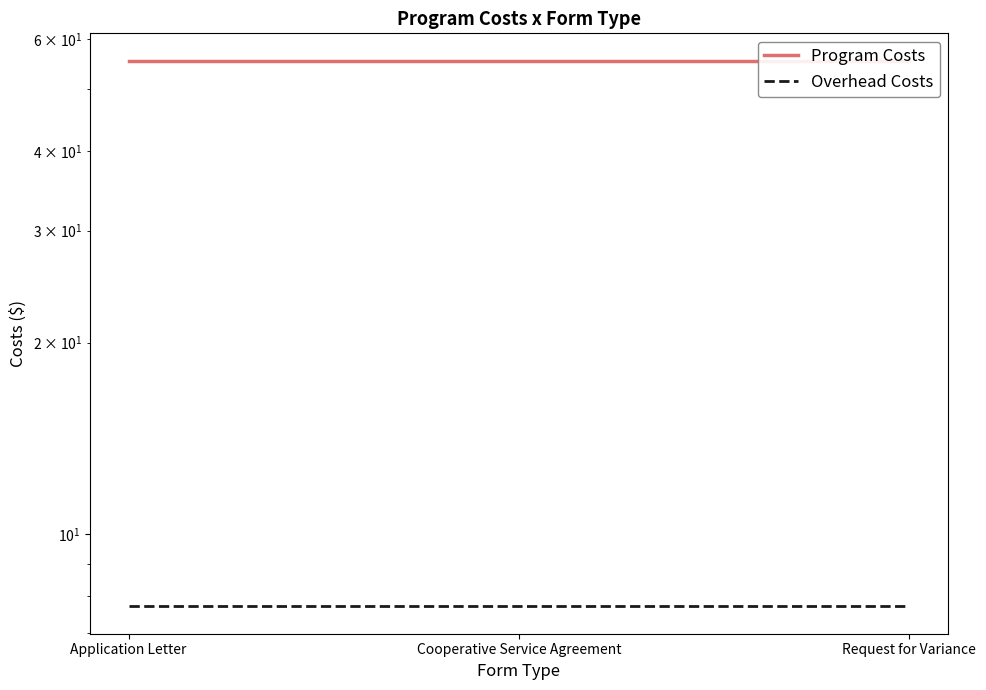

At which label does Overhead Costs reach its peak?

Application Letter